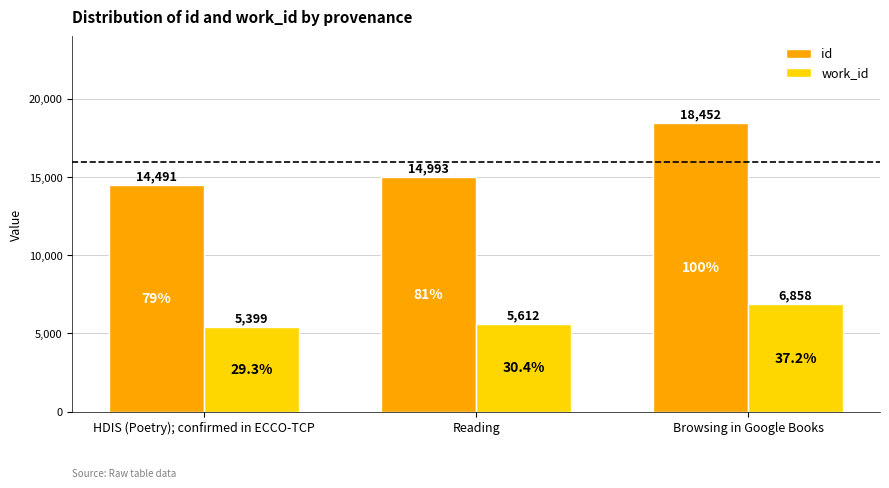

What is the sum of the work_id values at HDIS (Poetry); confirmed in ECCO-TCP and Browsing in Google Books?

12257